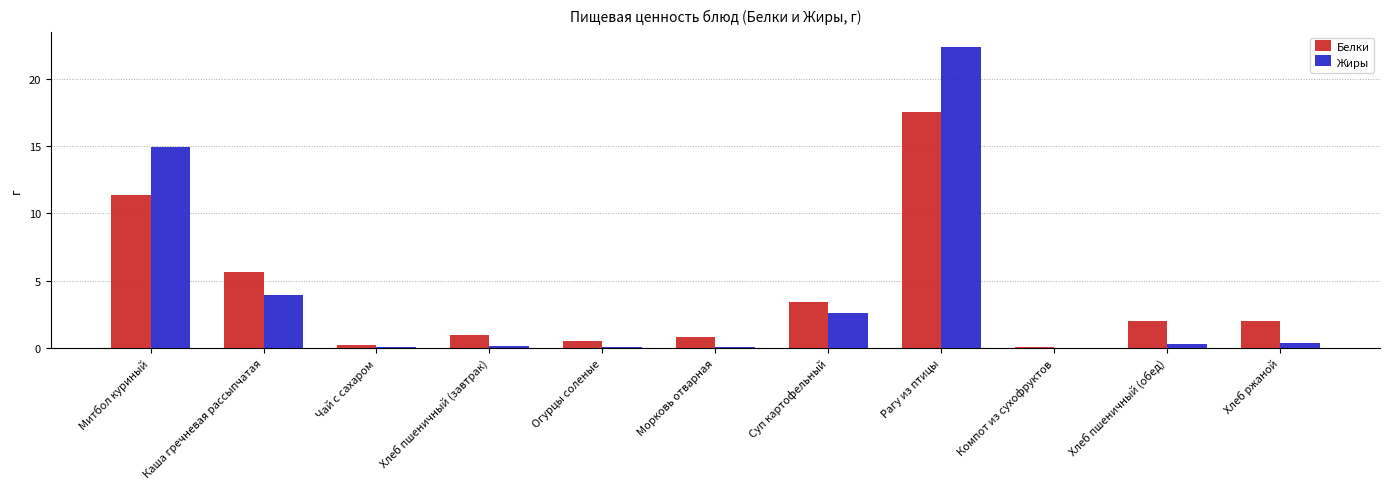

What are all the series names shown in the legend?

Белки, Жиры